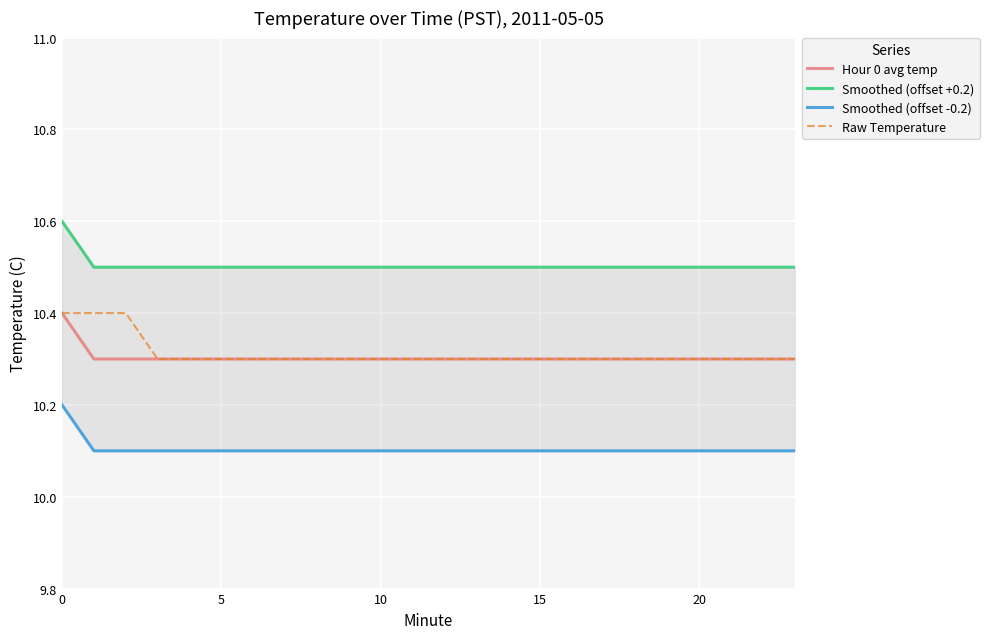

True or false: Raw Temperature has a value of 10.3 at 8.

True